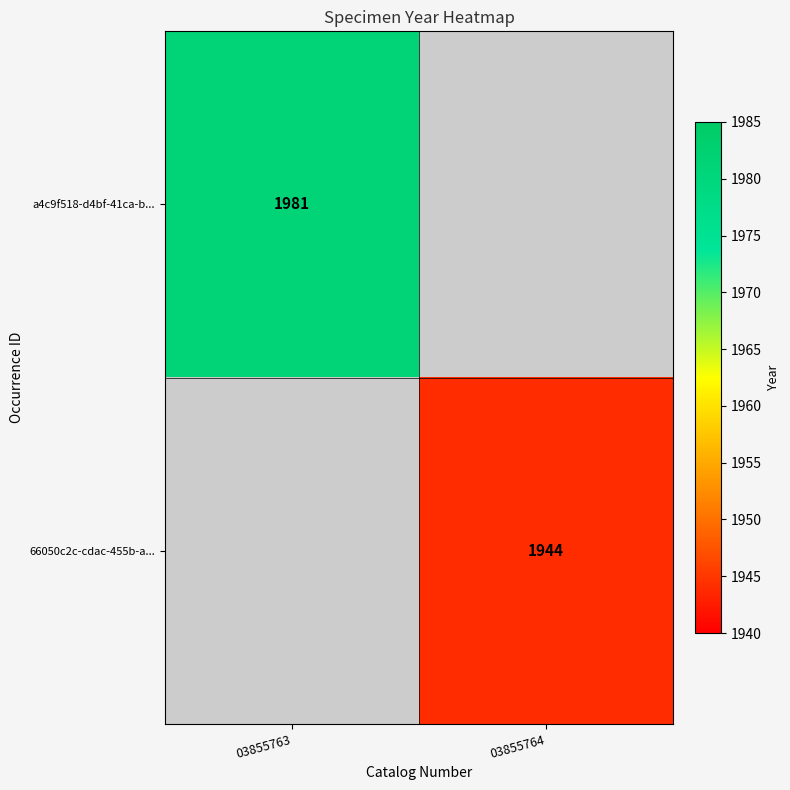

The value of 66050c2c-cdac-455b-a... at 03855764 is 561. True or false?

False